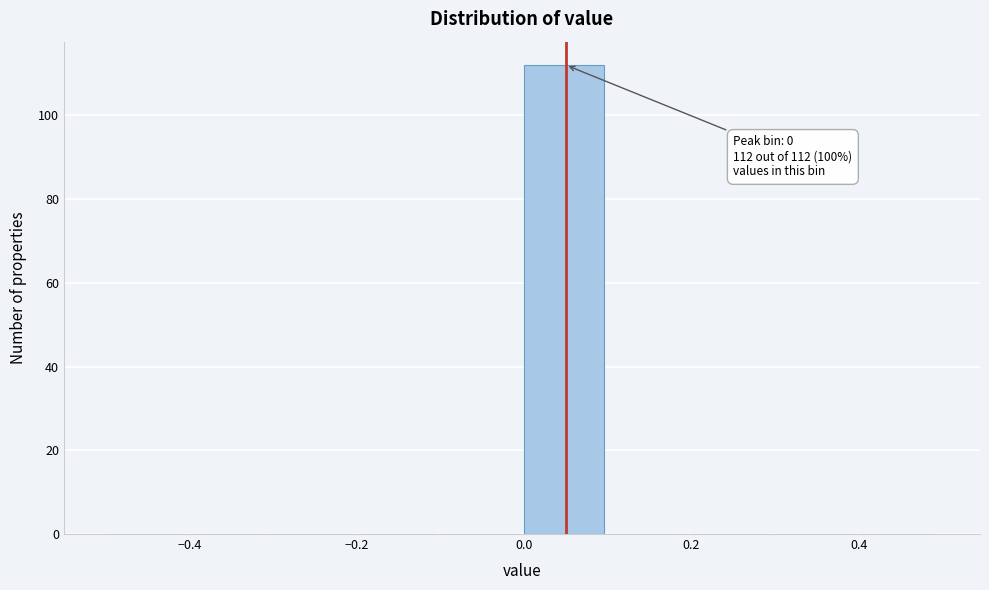

Which range on the x-axis has the tallest bar?

0.0 to 0.1